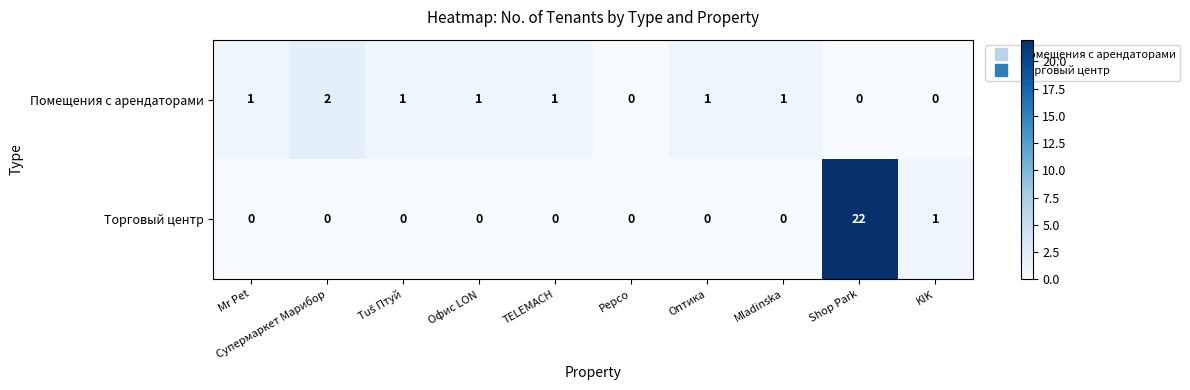

Rank the series by their average value, from highest to lowest.

Торговый центр, Помещения с арендаторами